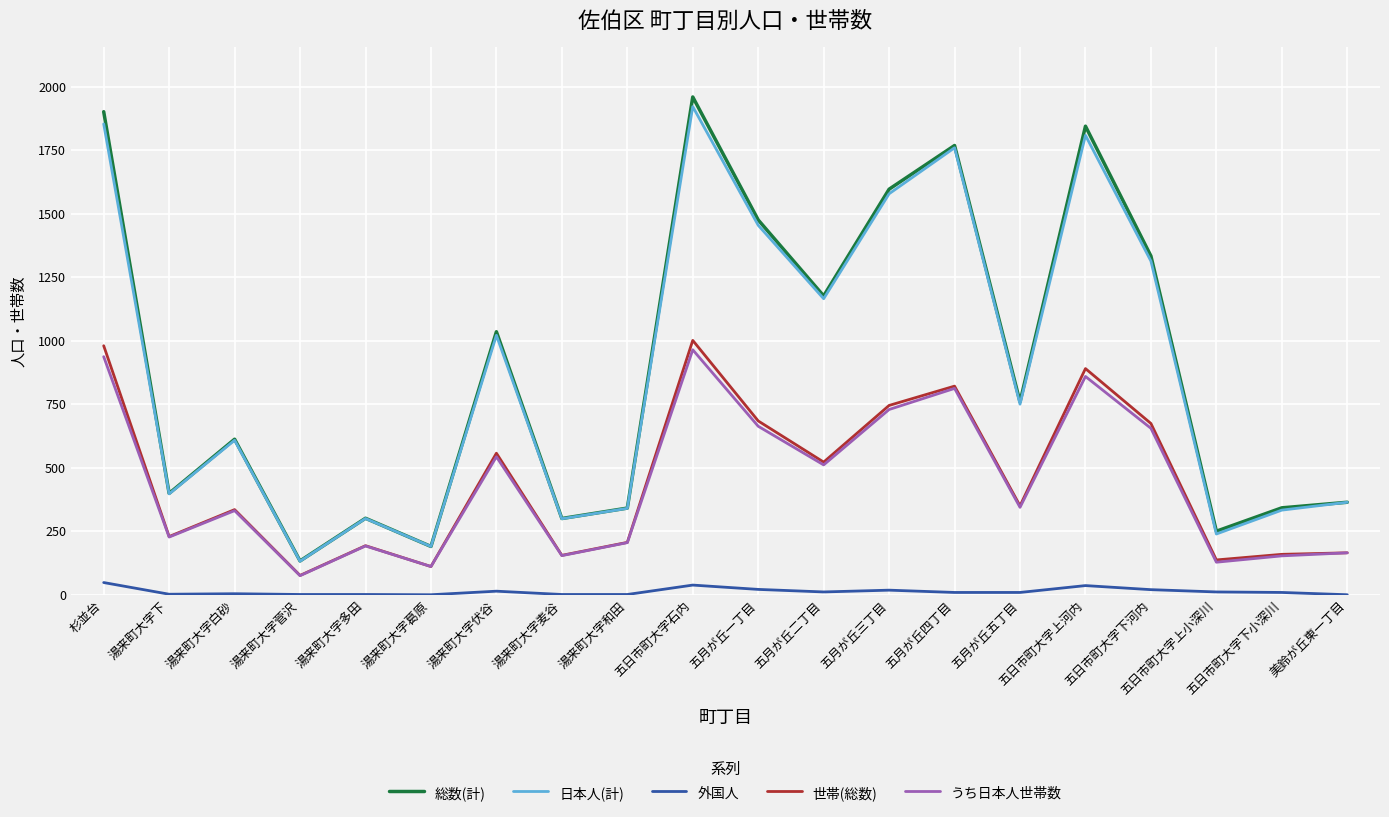

Where is the first local maximum for 日本人(計)?

湯来町大字白砂